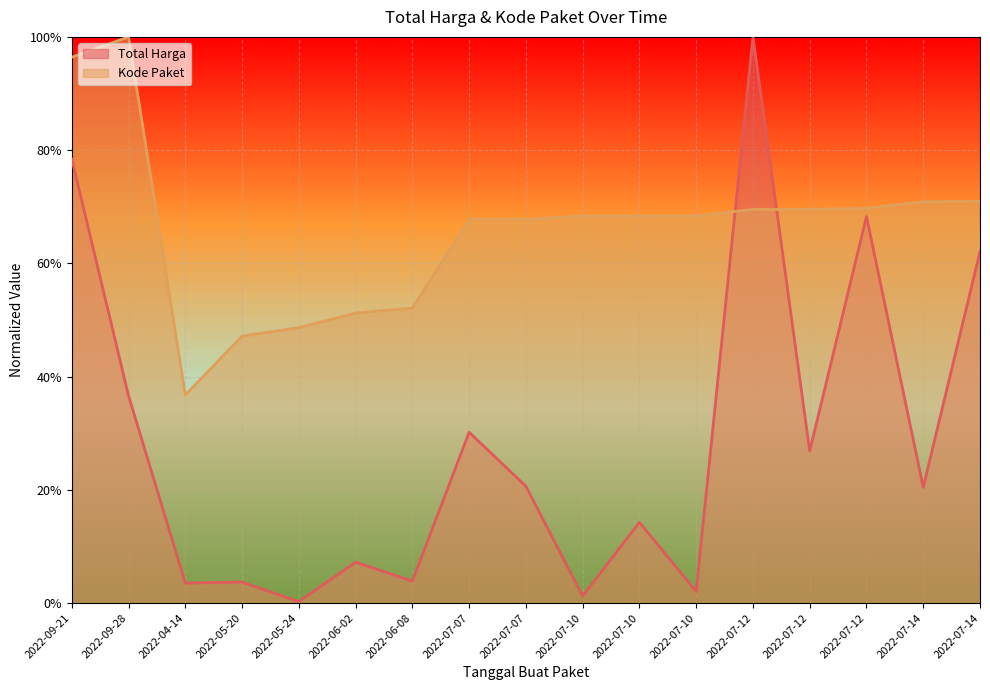

What is the highest value of the Total Harga series?

1.0